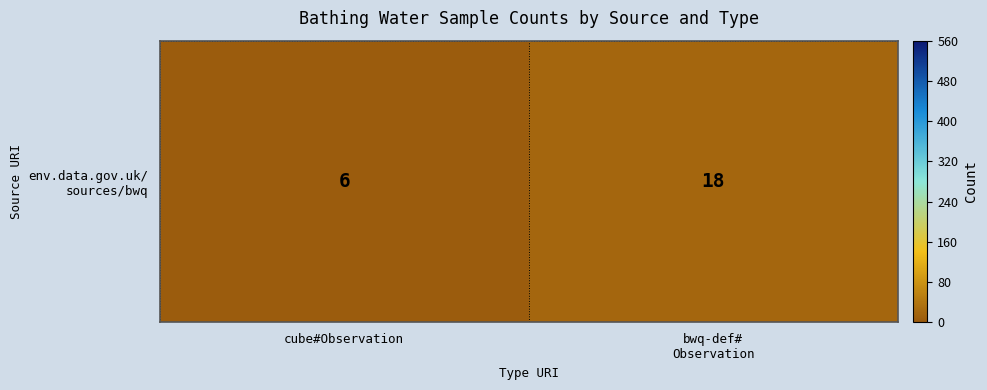

The value at cube#Observation is 4. True or false?

False